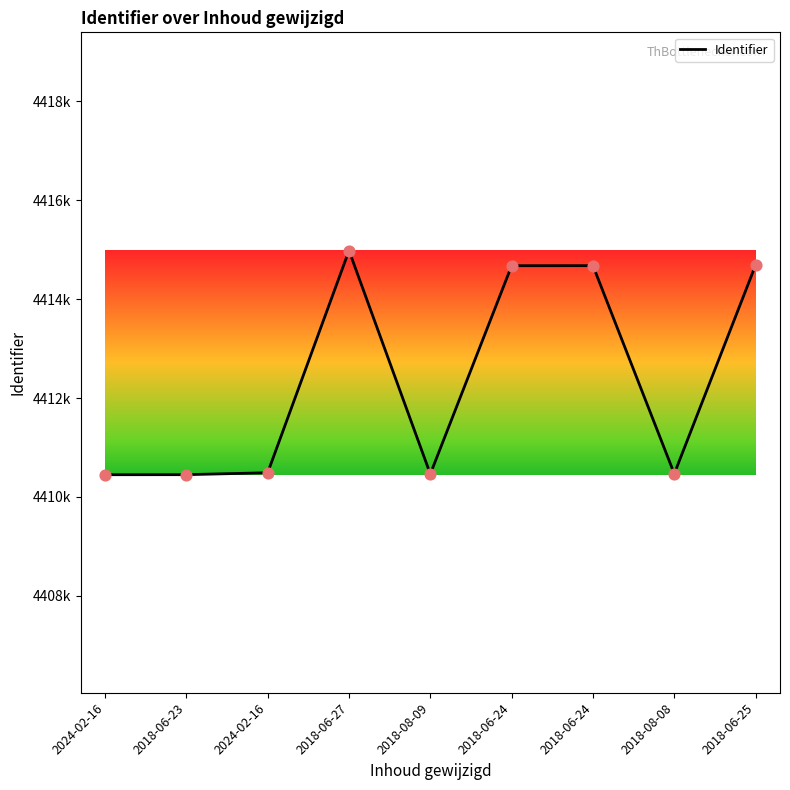

Is this an area chart (filled region under the line)?

No